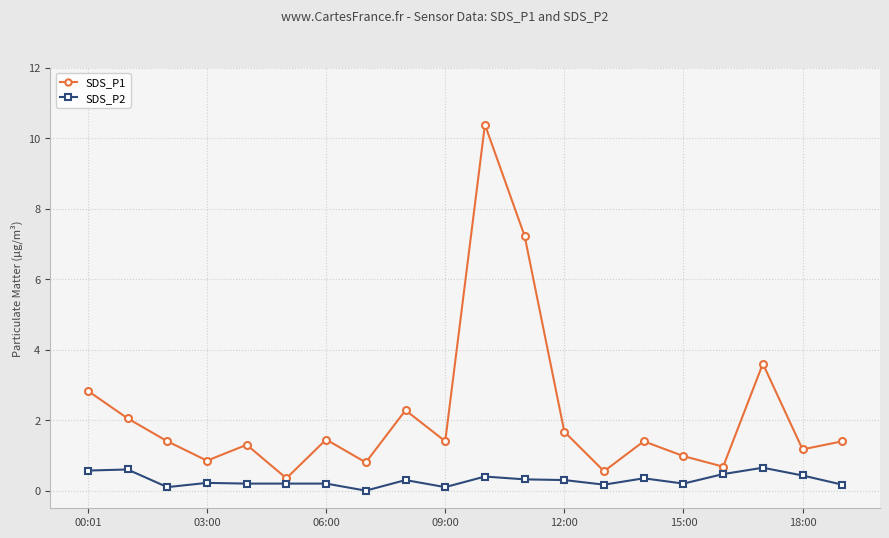

Which series has the largest total across all categories?

SDS_P1